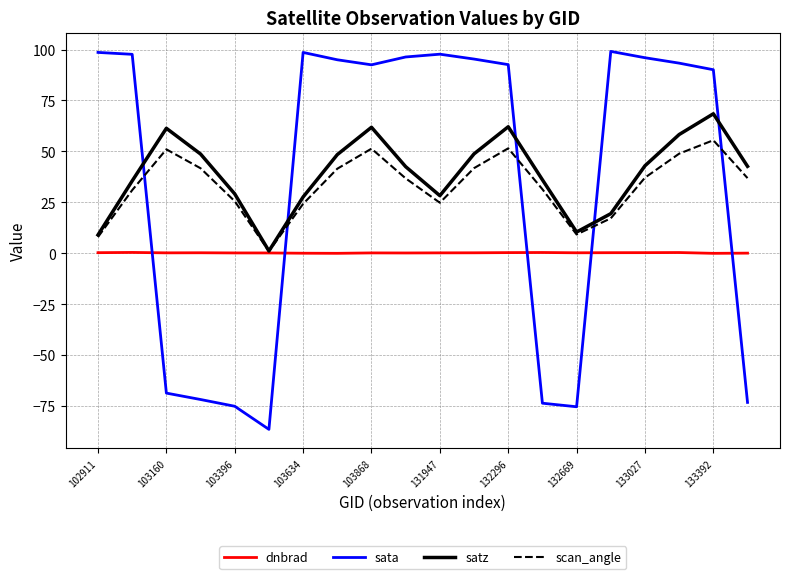

After their last crossing, which series has the higher values: sata or satz?

satz